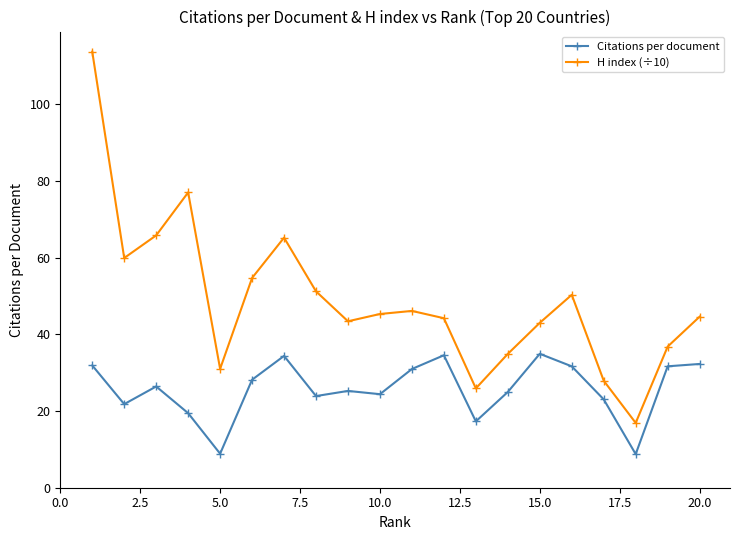

Rank the series by their average value, from lowest to highest.

Citations per document, H index (÷10)